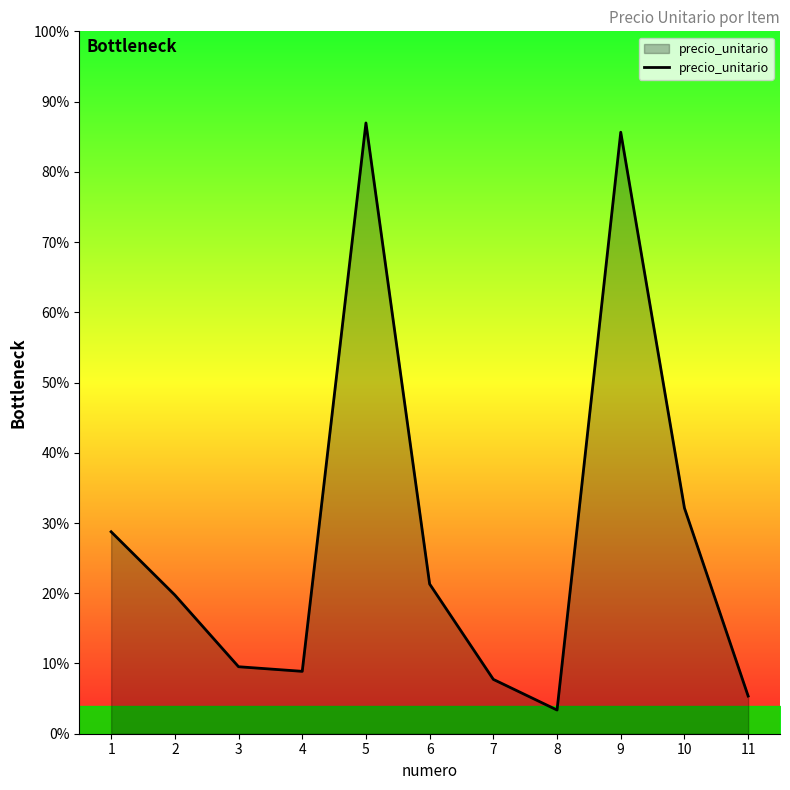

List the labels in order of value, smallest first.

8, 11, 7, 4, 3, 2, 6, 1, 10, 9, 5